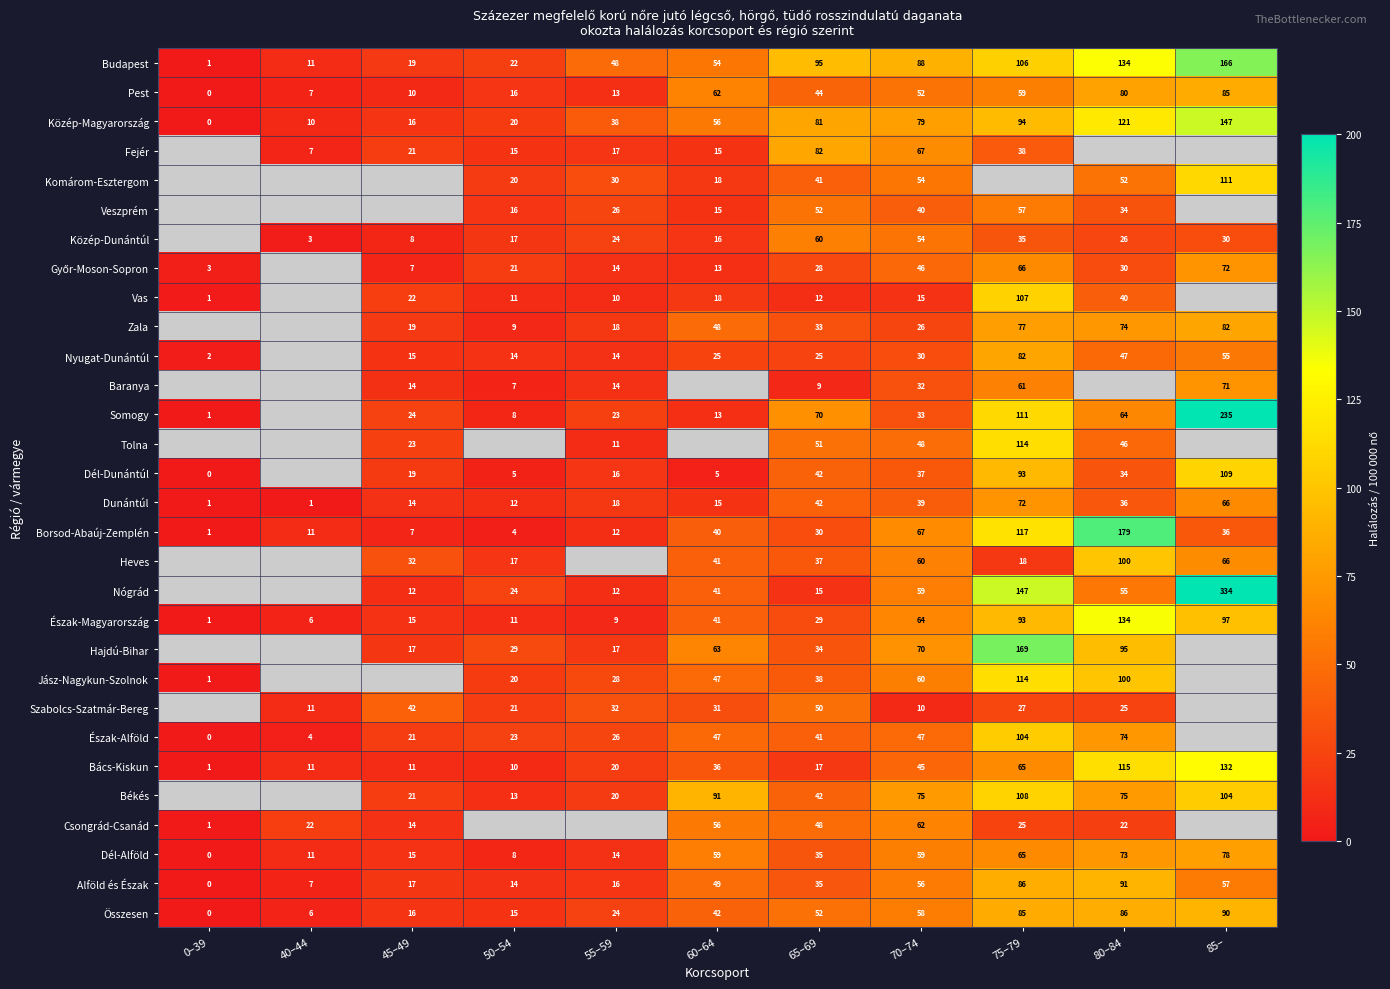

What is the spread (max minus min) of values at 50–54?

24.8